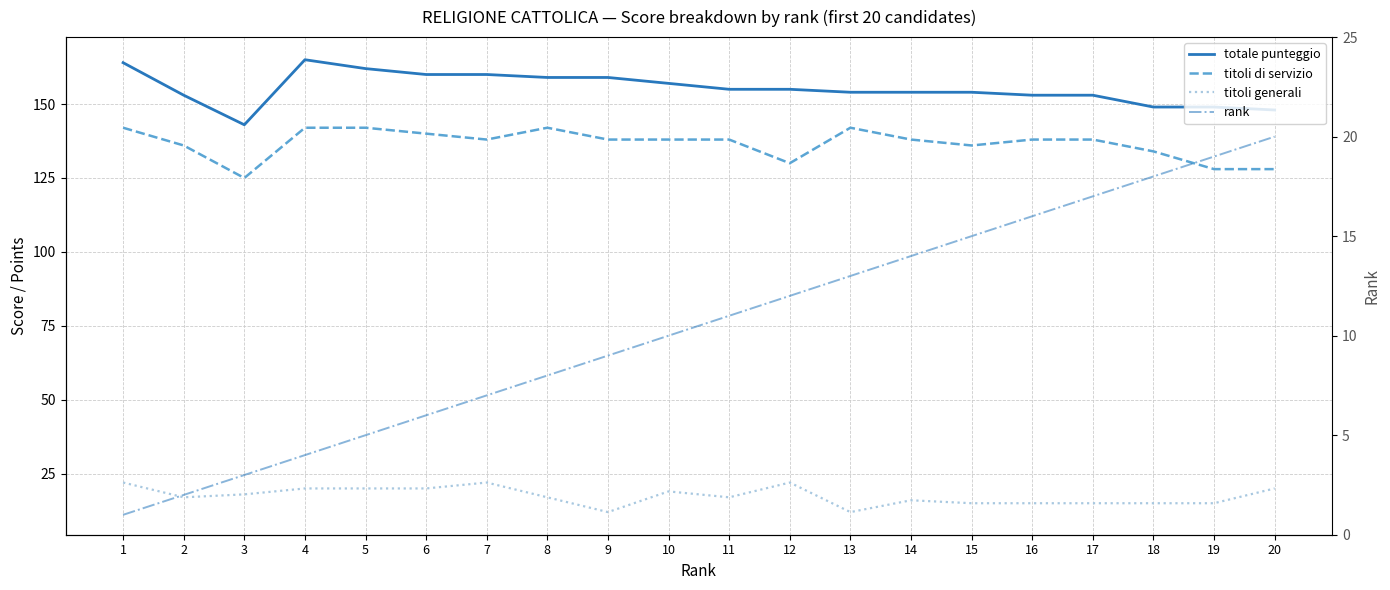

What is the sum of the rank values at 3 and 15?

18